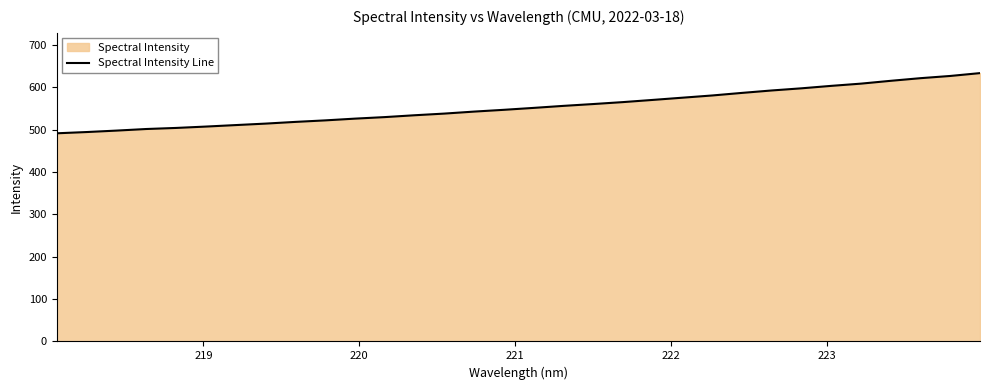

What is the greatest value displayed?

633.2